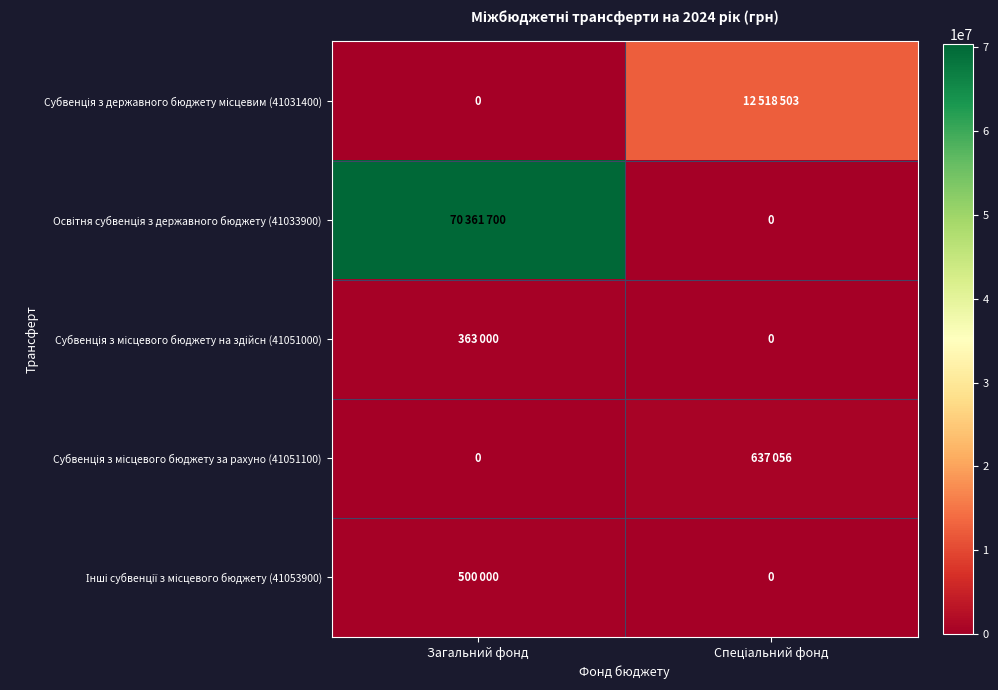

What is the total value across all series at Спеціальний фонд?

13155559